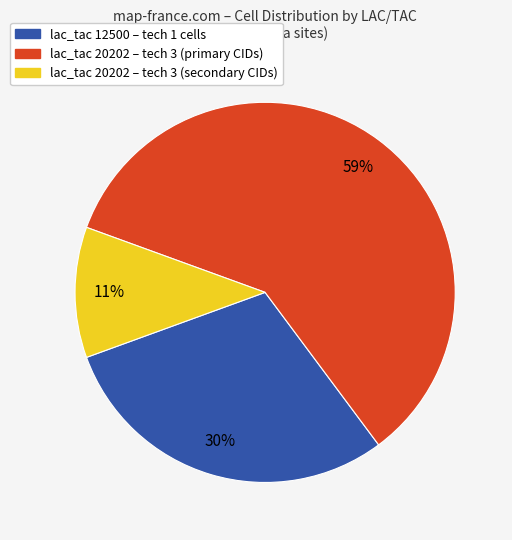

Rank the categories by value from highest to lowest.

lac_tac 20202 – tech 3 (primary CIDs), lac_tac 12500 – tech 1 cells, lac_tac 20202 – tech 3 (secondary CIDs)